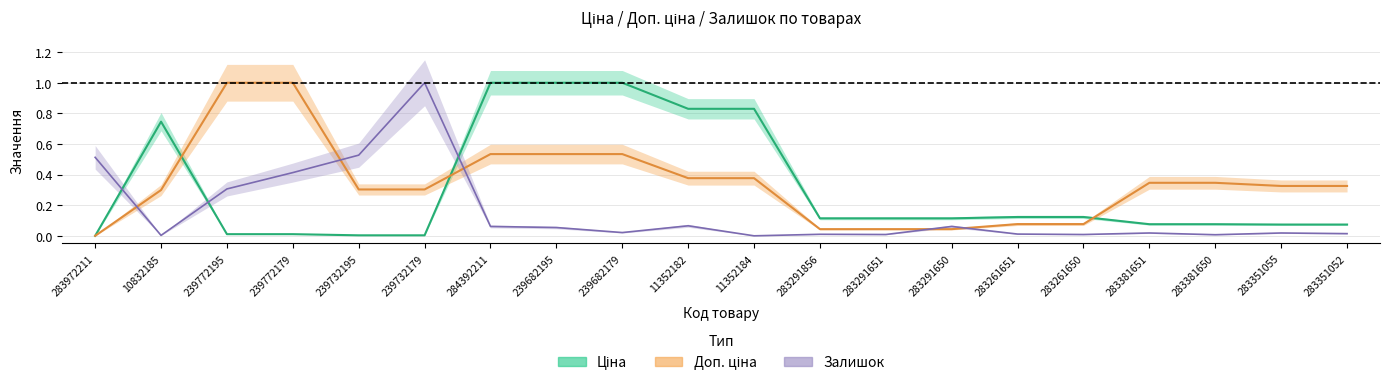

How many distinct data groups are displayed?

3